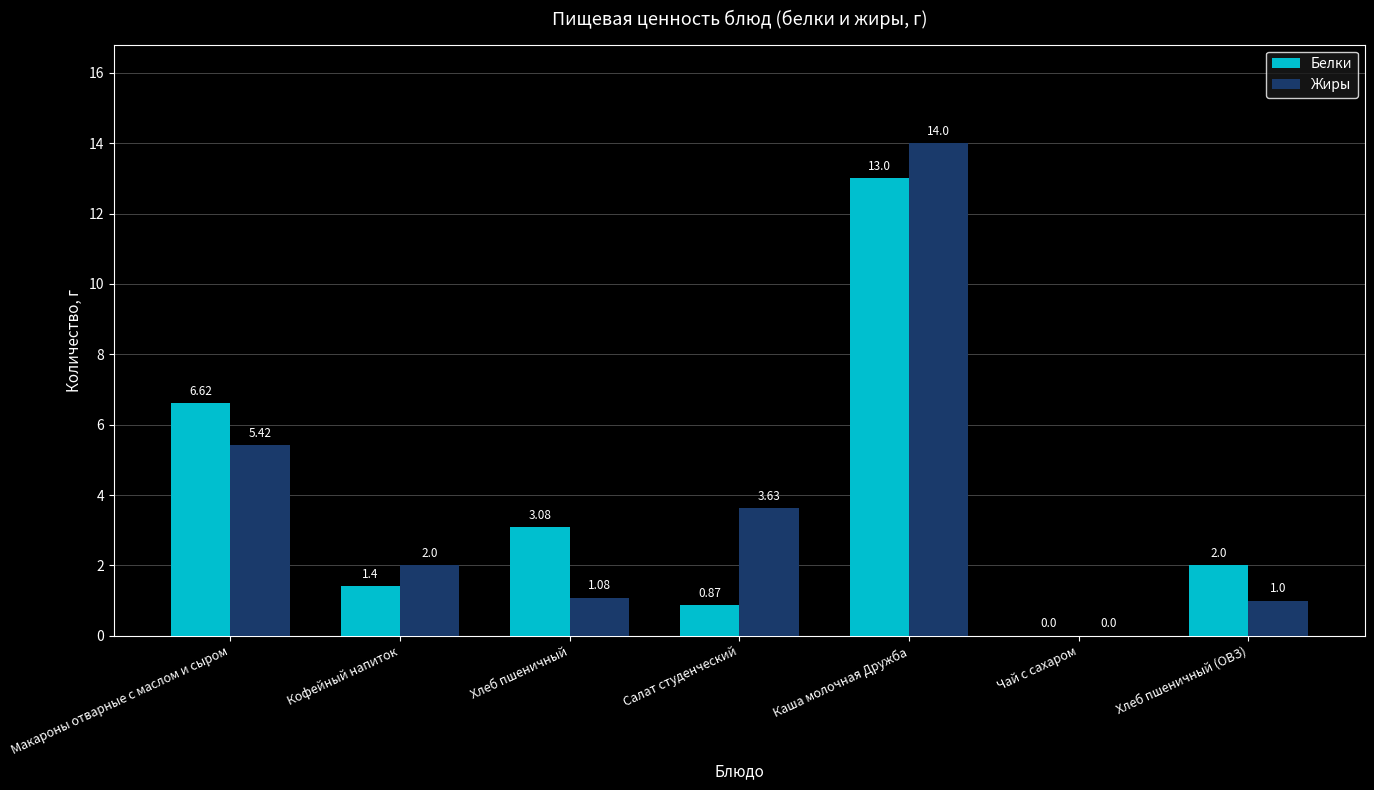

True or false: Белки has a value of 4.4 at Хлеб пшеничный.

False